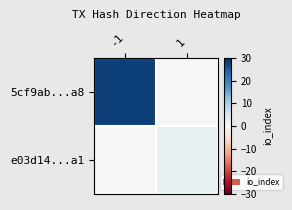

Rank the series by their maximum value, from highest to lowest.

5cf9ab...a8, e03d14...a1